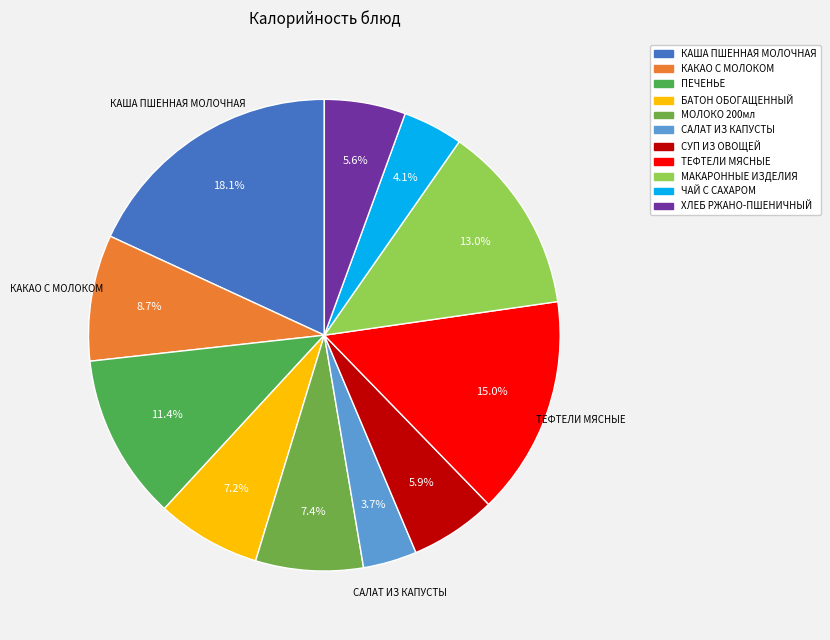

How many slices are in this pie chart?

11